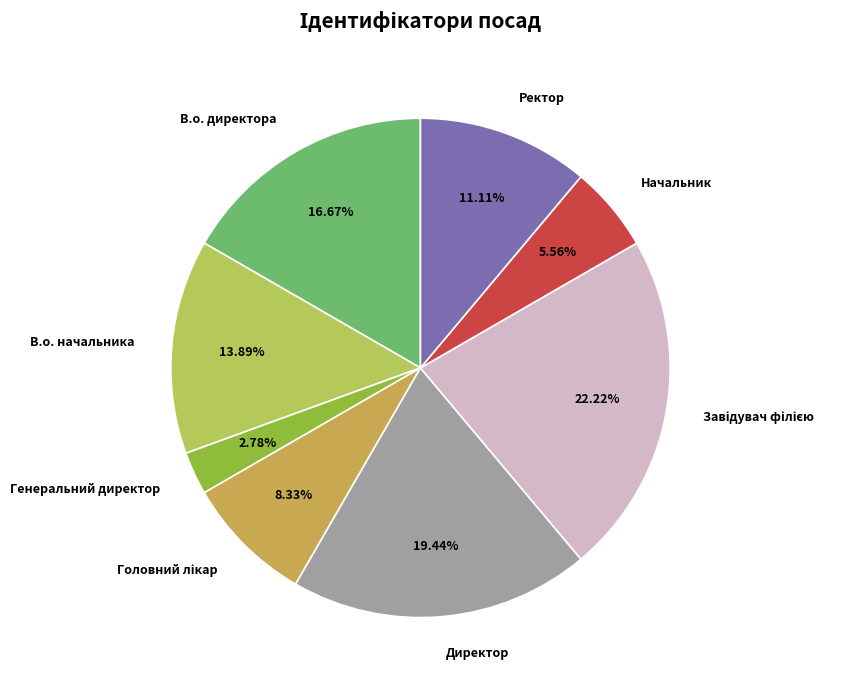

The В.о. директора slice represents 17% of the pie. True or false?

True